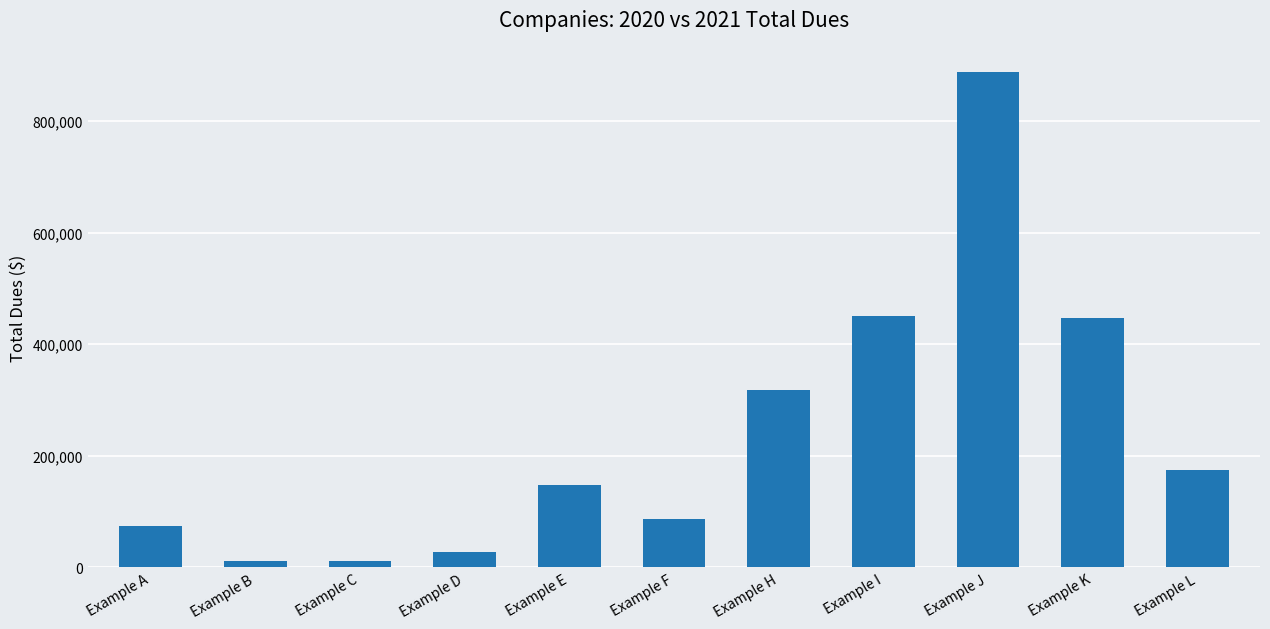

The value at Example K is 655816. True or false?

False